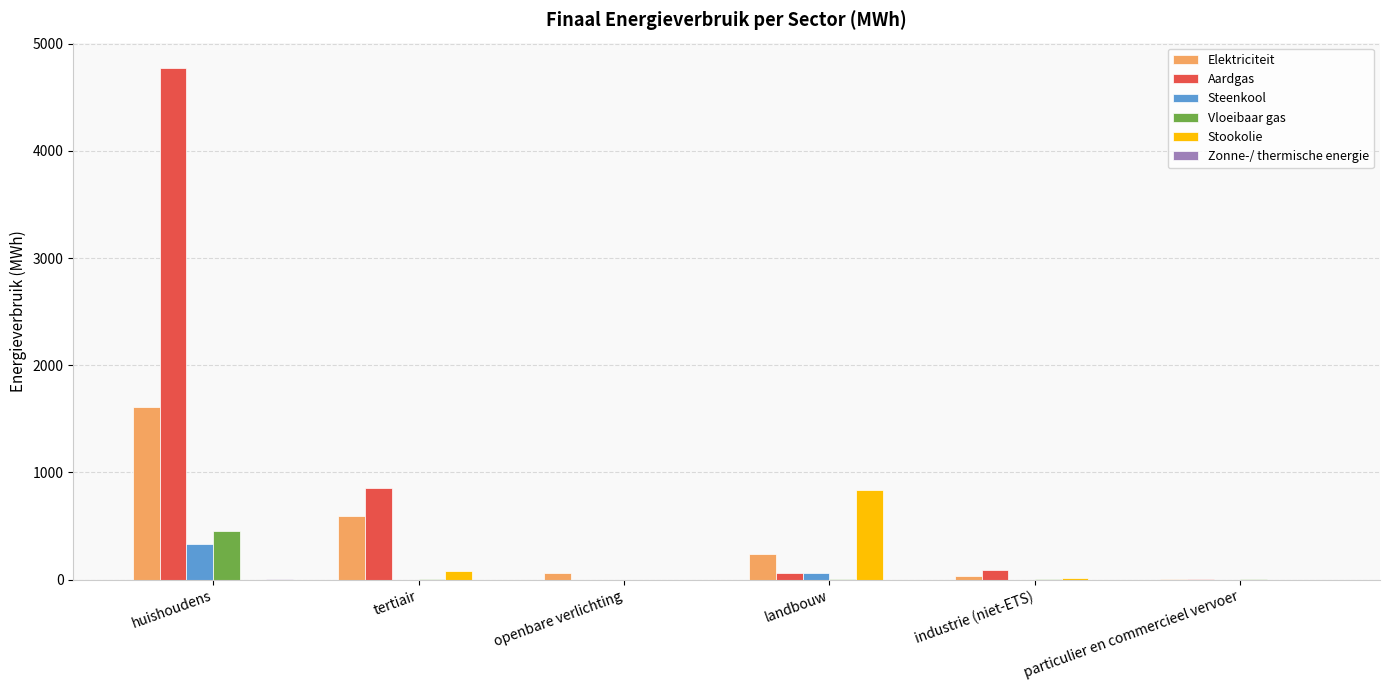

The value of Stookolie at huishoudens is -349.3. True or false?

False